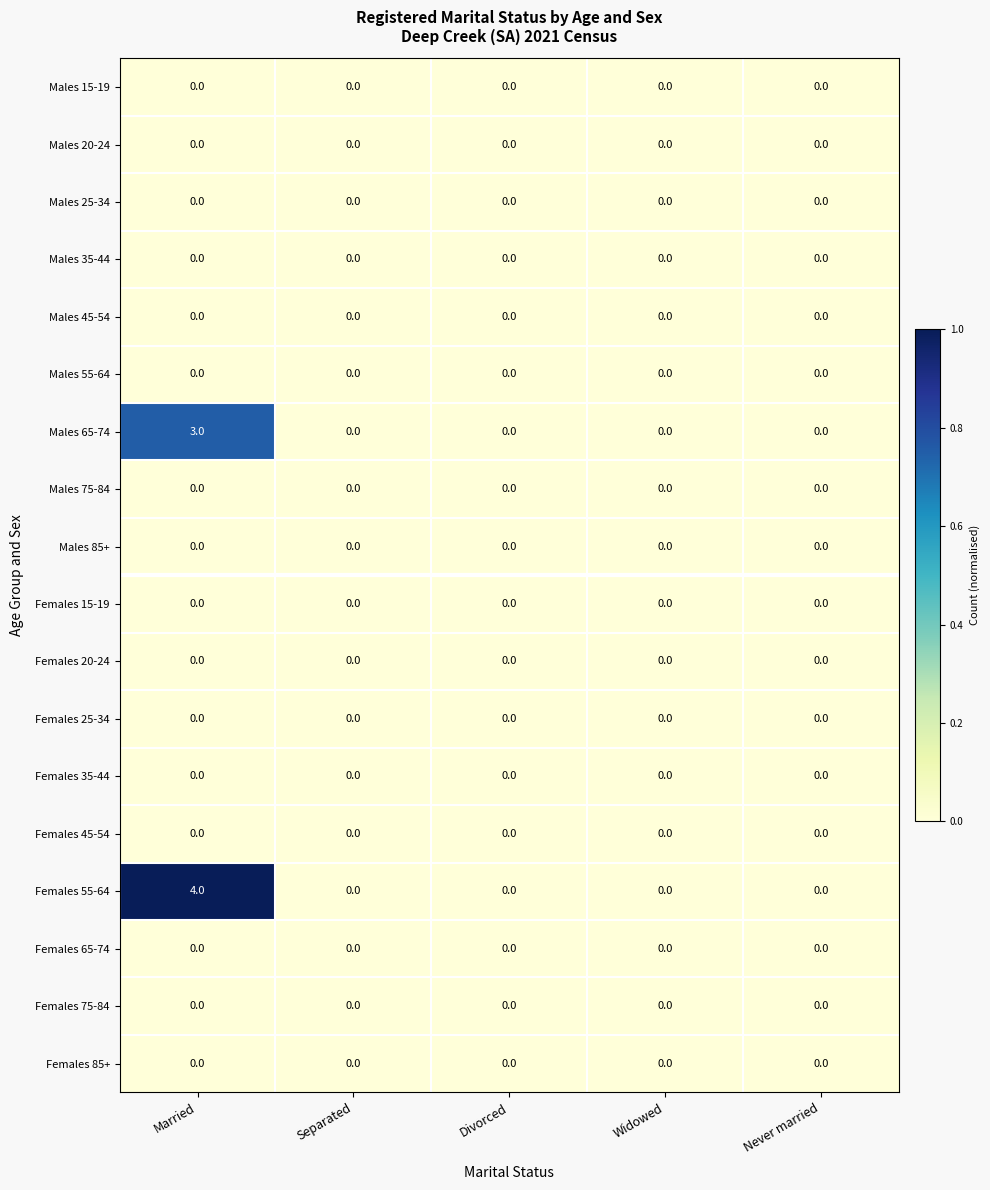

Which series has the widest spread of values?

Females 55-64